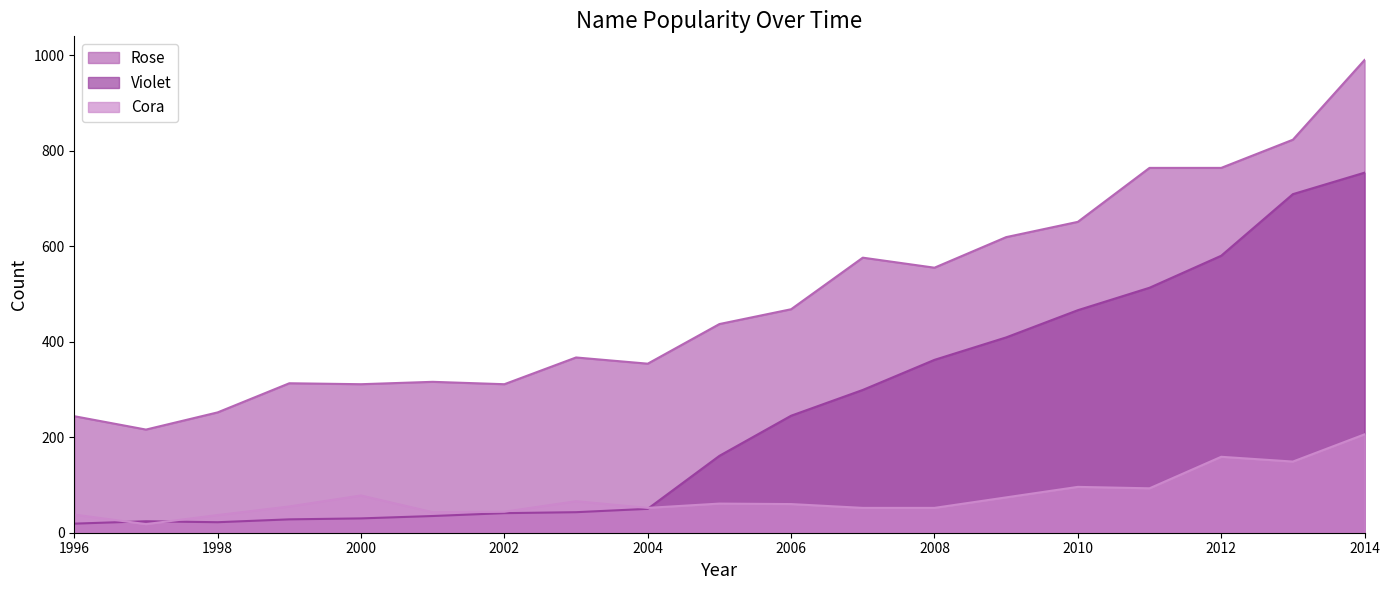

What is the value of the Violet point at the 17th from the left?

580